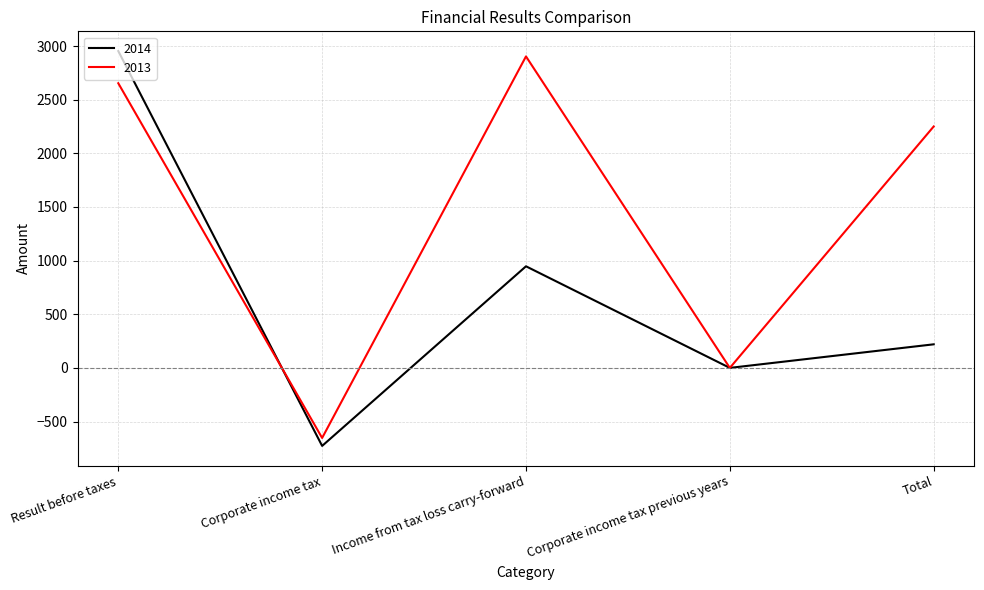

The value of 2013 at Income from tax loss carry-forward is 1541.4. True or false?

False